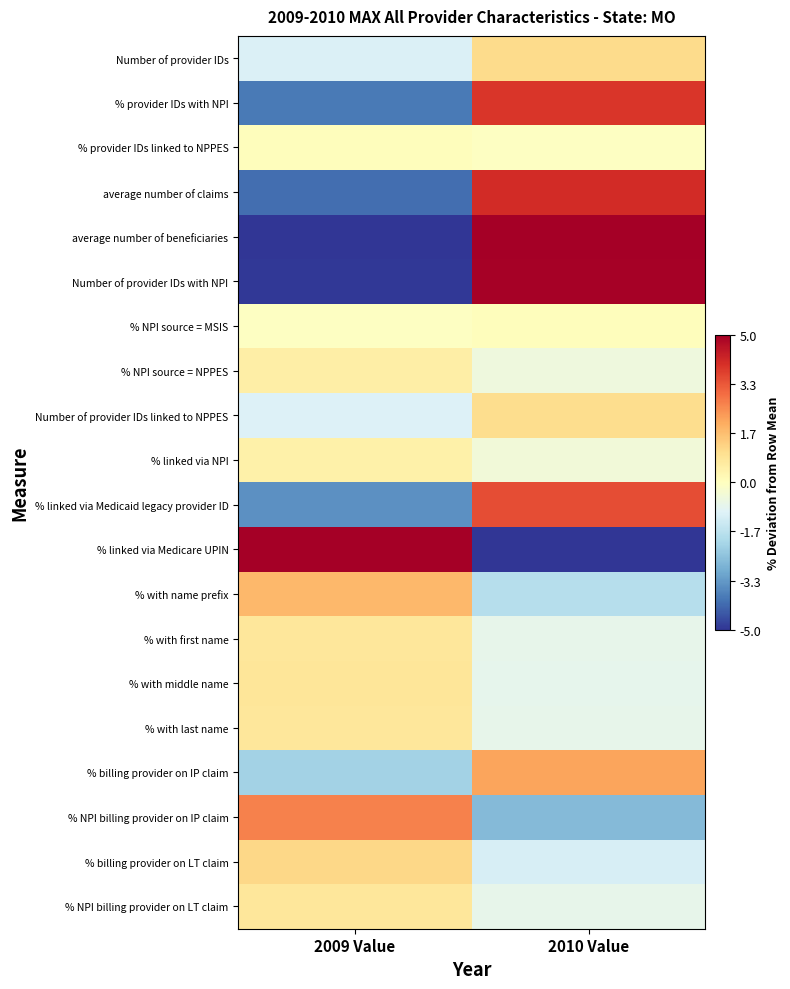

Reading left to right, what are all the values shown in this chart?

Number of provider IDs: 2009 Value=-1.1	2010 Value=1.1
% provider IDs with NPI: 2009 Value=-3.9	2010 Value=3.9
% provider IDs linked to NPPES: 2009 Value=0.0	2010 Value=-0.0
average number of claims: 2009 Value=-4.1	2010 Value=4.1
average number of beneficiaries: 2009 Value=-7.6	2010 Value=7.6
Number of provider IDs with NPI: 2009 Value=-5.0	2010 Value=5.0
% NPI source = MSIS: 2009 Value=-0.0	2010 Value=0.0
% NPI source = NPPES: 2009 Value=0.5	2010 Value=-0.5
Number of provider IDs linked to NPPES: 2009 Value=-1.0	2010 Value=1.0
% linked via NPI: 2009 Value=0.4	2010 Value=-0.4
% linked via Medicaid legacy provider ID: 2009 Value=-3.5	2010 Value=3.5
% linked via Medicare UPIN: 2009 Value=13.0	2010 Value=-13.0
% with name prefix: 2009 Value=1.8	2010 Value=-1.8
% with first name: 2009 Value=0.7	2010 Value=-0.7
% with middle name: 2009 Value=0.8	2010 Value=-0.8
% with last name: 2009 Value=0.7	2010 Value=-0.7
% billing provider on IP claim: 2009 Value=-2.1	2010 Value=2.1
% NPI billing provider on IP claim: 2009 Value=2.7	2010 Value=-2.7
% billing provider on LT claim: 2009 Value=1.2	2010 Value=-1.2
% NPI billing provider on LT claim: 2009 Value=0.8	2010 Value=-0.8